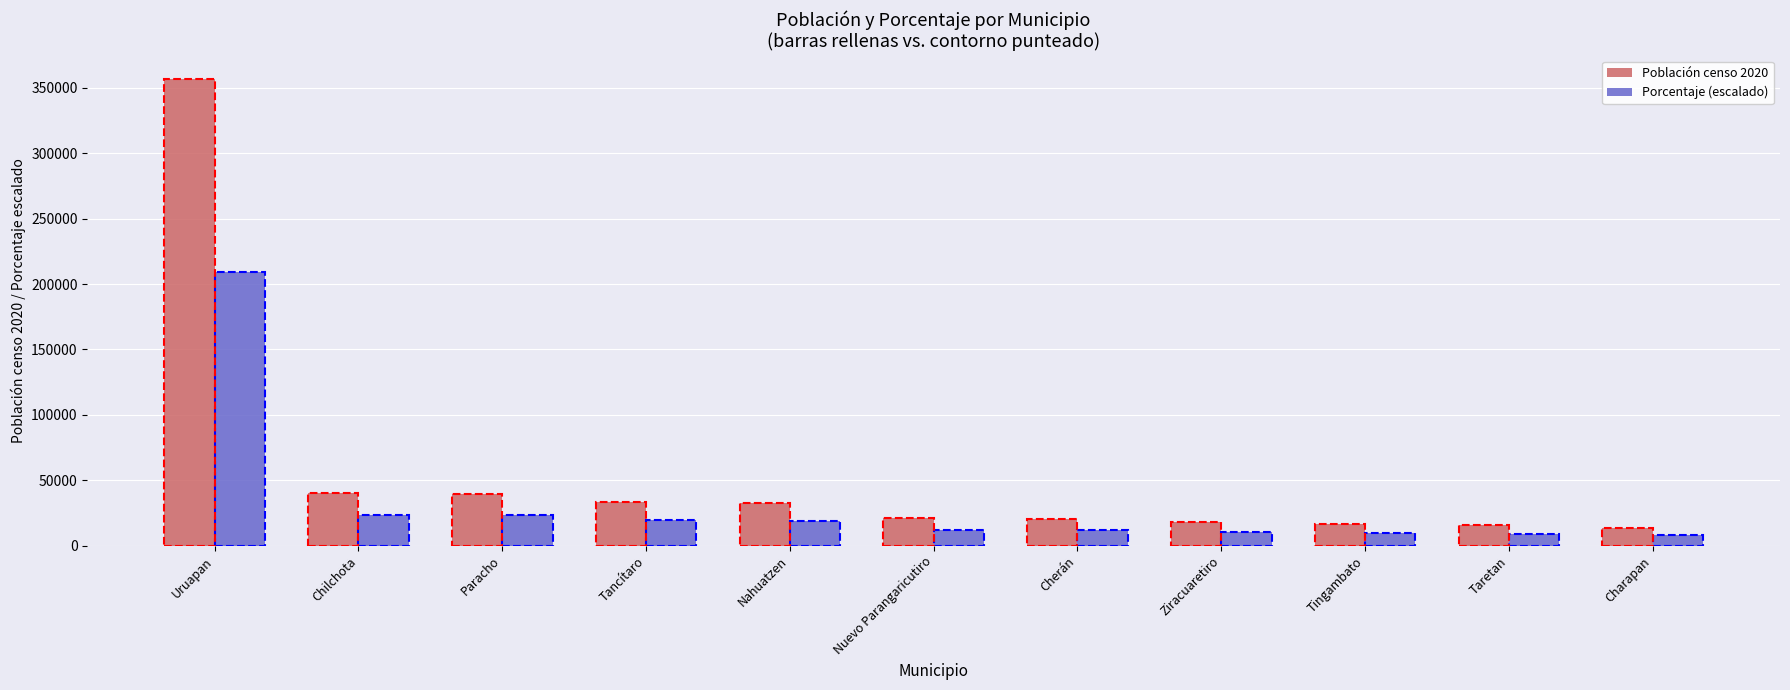

What is the label of the 5th bar from the right?

Cherán